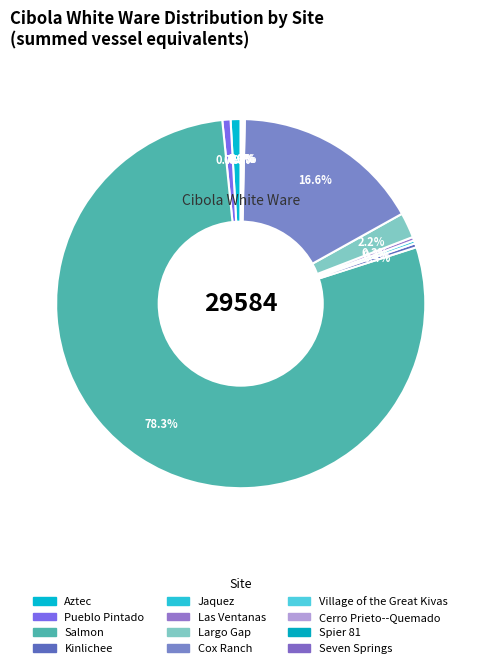

Does Salmon account for over 50% of the chart?

Yes